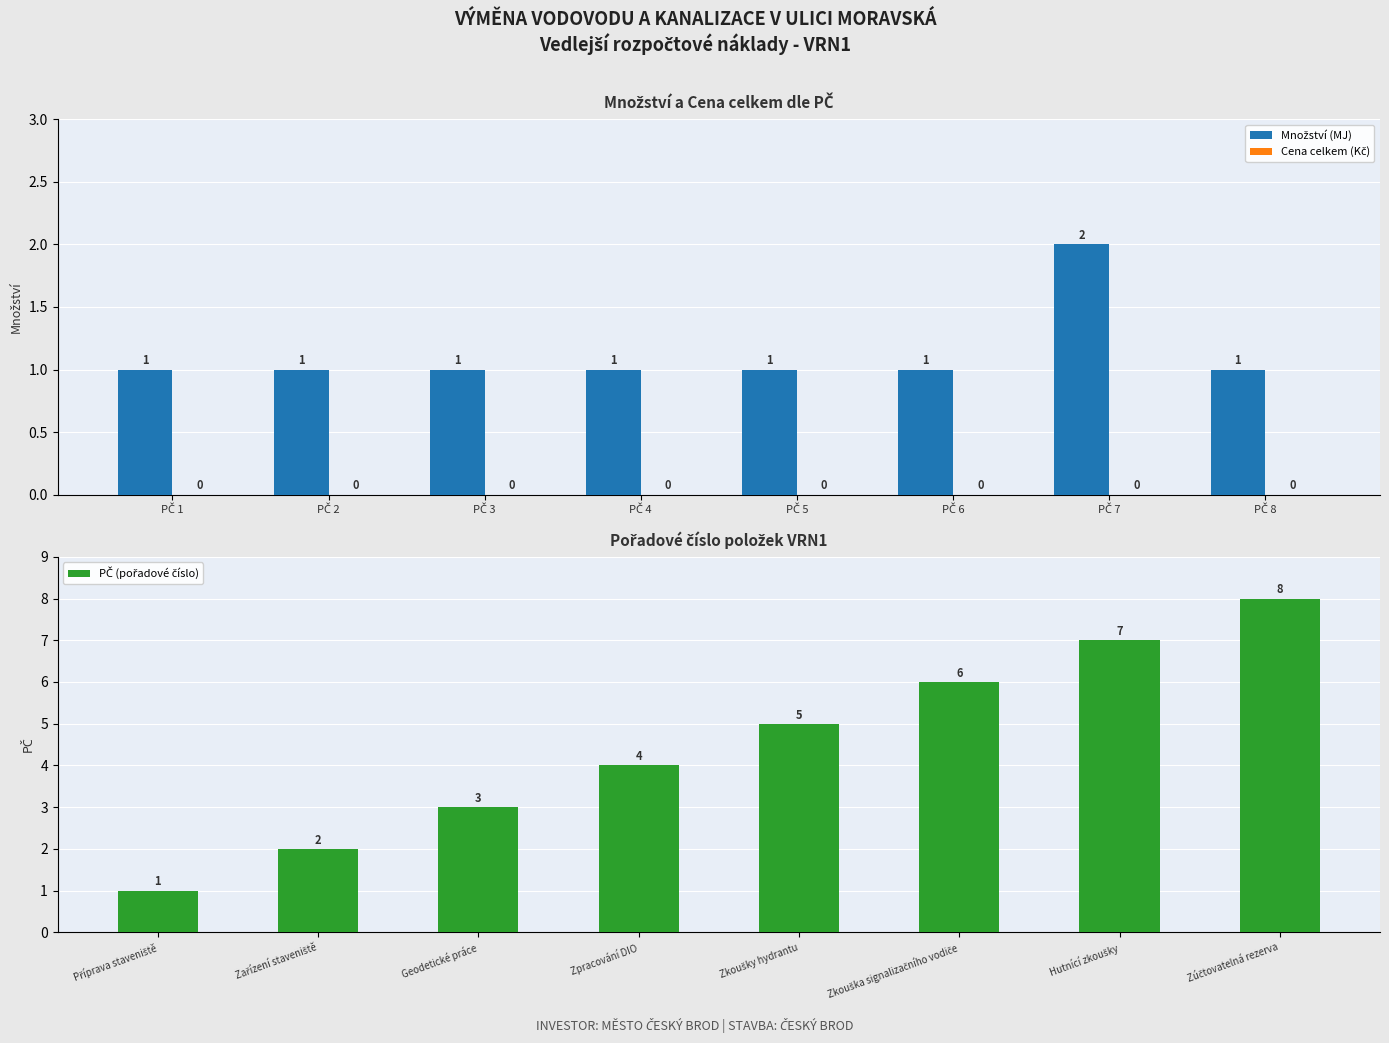

How many bars are there in total?

24